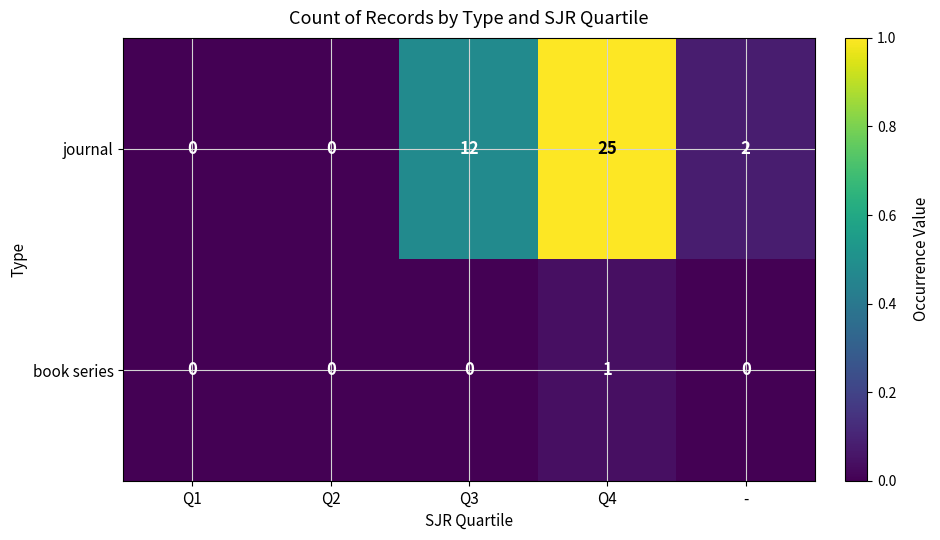

Which series has the largest total across all categories?

journal